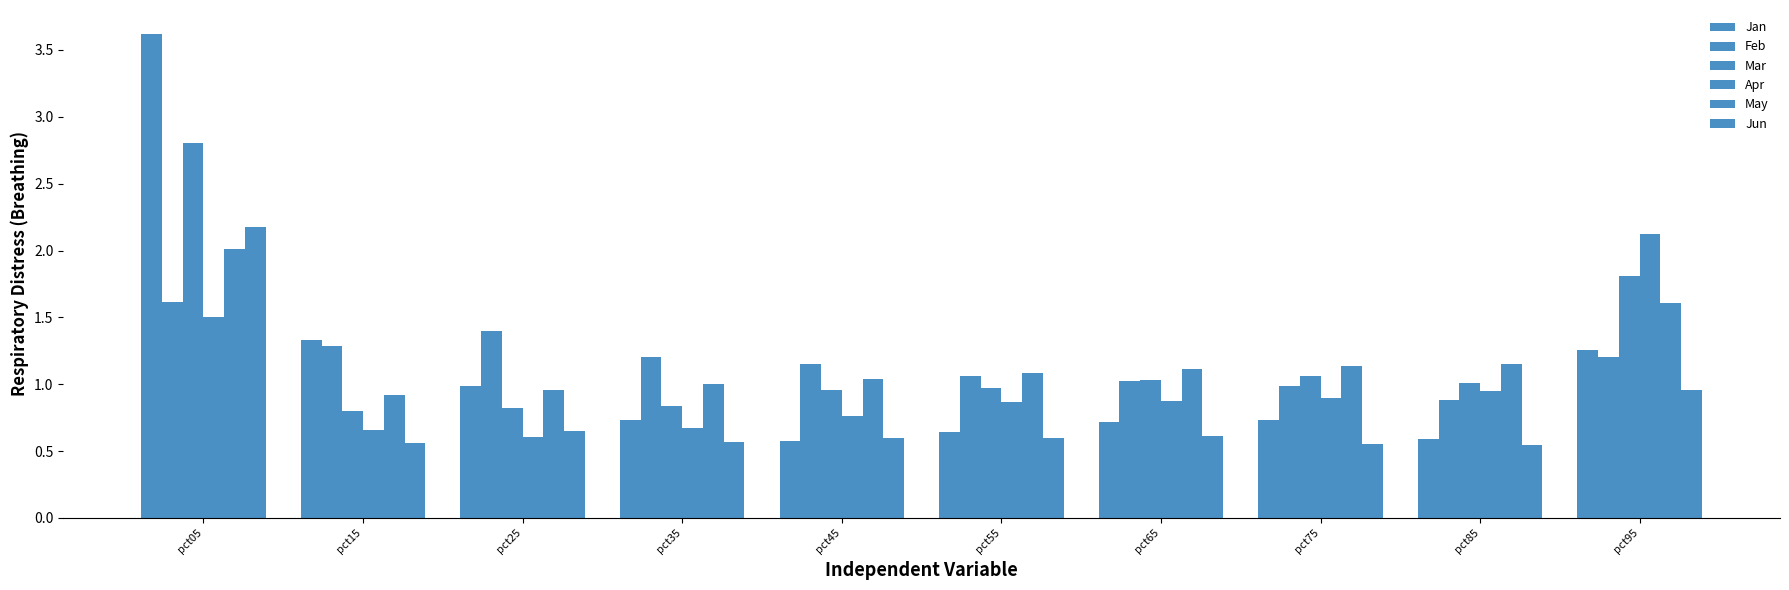

Reading left to right, list all the values displayed in this chart.

Jan: 3.6	1.3	1.0	0.7	0.6	0.6	0.7	0.7	0.6	1.3
Feb: 1.6	1.3	1.4	1.2	1.2	1.1	1.0	1.0	0.9	1.2
Mar: 2.8	0.8	0.8	0.8	1.0	1.0	1.0	1.1	1.0	1.8
Apr: 1.5	0.7	0.6	0.7	0.8	0.9	0.9	0.9	1.0	2.1
May: 2.0	0.9	1.0	1.0	1.0	1.1	1.1	1.1	1.2	1.6
Jun: 2.2	0.6	0.6	0.6	0.6	0.6	0.6	0.6	0.5	1.0